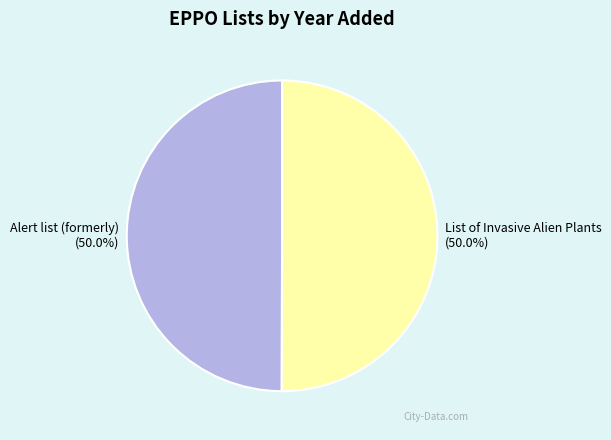

What is the ratio of the value at Alert list (formerly) to the value at List of Invasive Alien Plants?

1.0